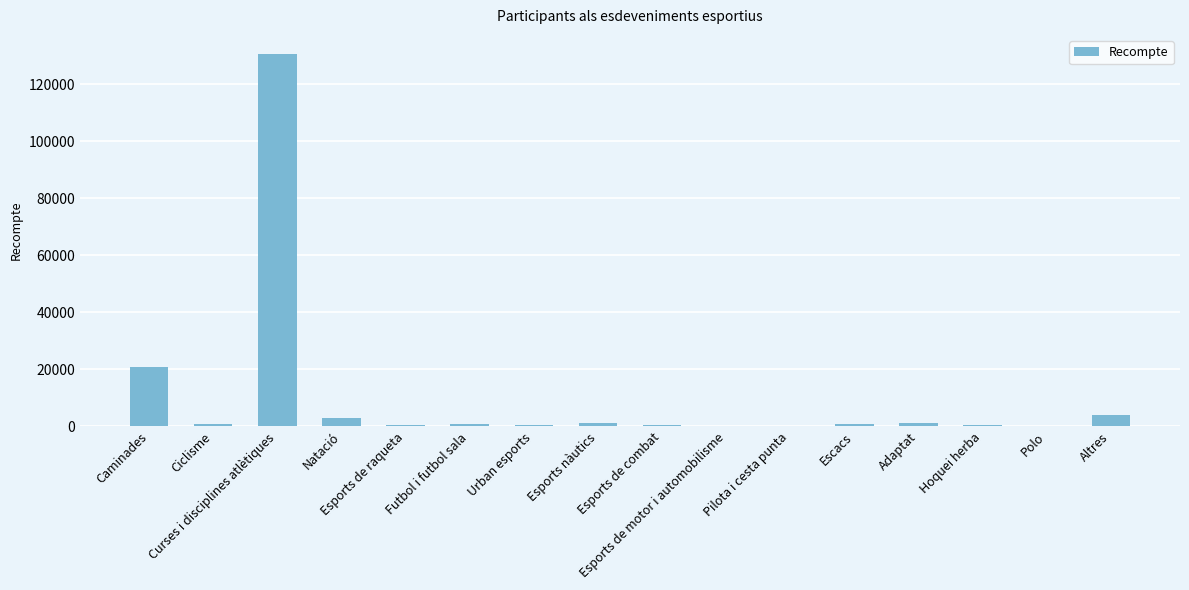

What is the sum of all values?

165719